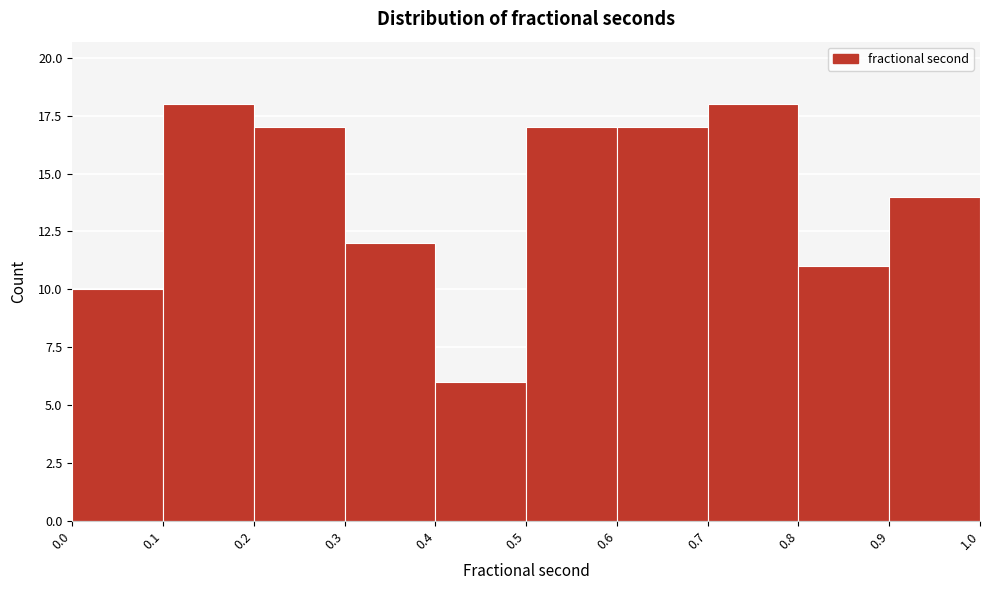

Reading left to right, transcribe this chart: for each bar, give the range it covers on the x-axis and its height. The values are not printed on the chart, so give them approximately, as read against the axis.

0.0 to 0.1: 10
0.1 to 0.2: 18
0.2 to 0.3: 17
0.3 to 0.4: 12
0.4 to 0.5: 6
0.5 to 0.6: 17
0.6 to 0.7: 17
0.7 to 0.8: 18
0.8 to 0.9: 11
0.9 to 1.0: 14